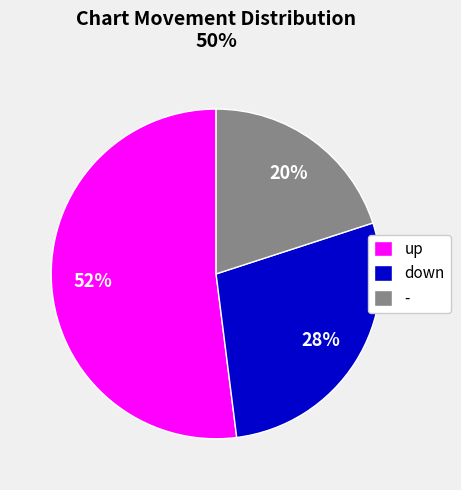

Is there any slice that represents more than half of the pie?

Yes